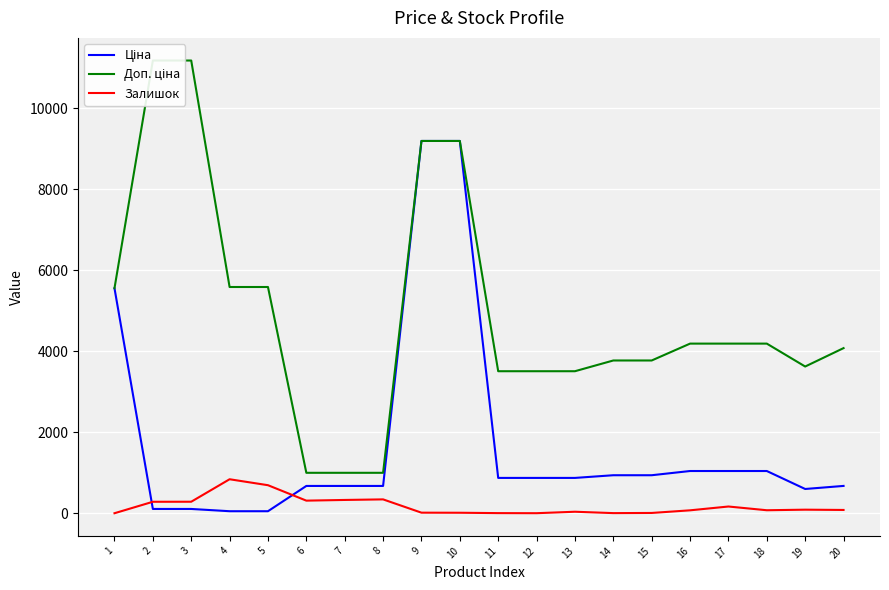

What is the maximum value shown in the chart?

11182.0